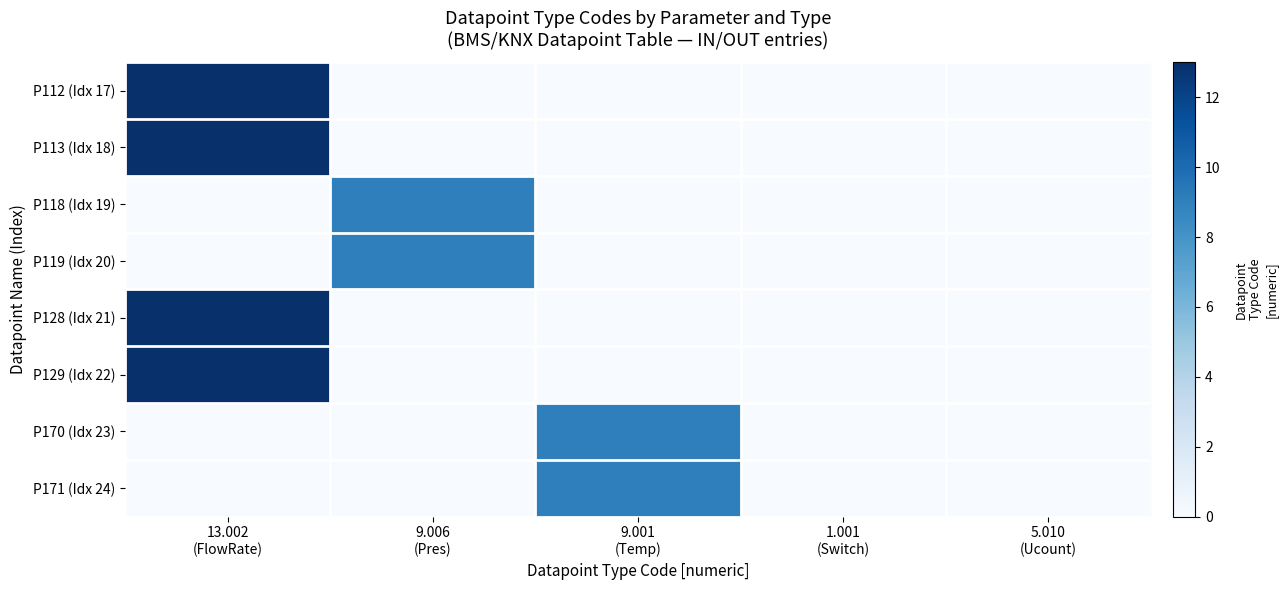

Rank the series by their maximum value, from highest to lowest.

P112 (Idx 17), P113 (Idx 18), P128 (Idx 21), P129 (Idx 22), P118 (Idx 19), P119 (Idx 20), P170 (Idx 23), P171 (Idx 24)